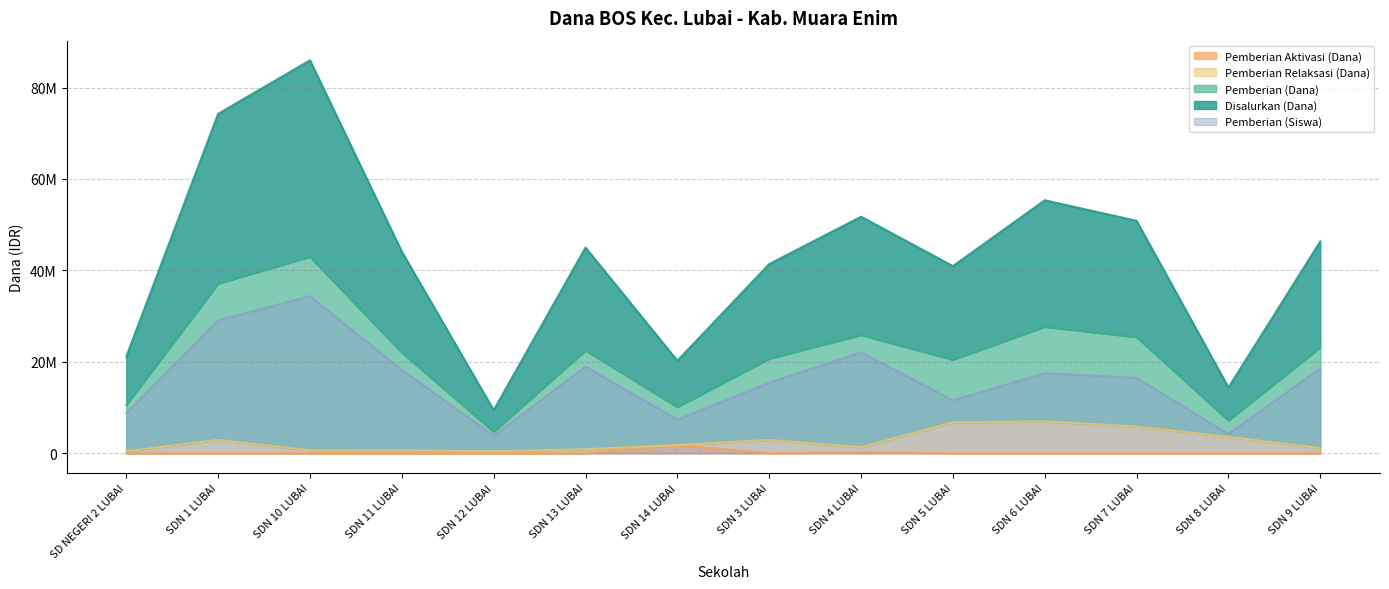

True or false: Pemberian Aktivasi (Dana) and Pemberian Relaksasi (Dana) intersect in this chart.

False